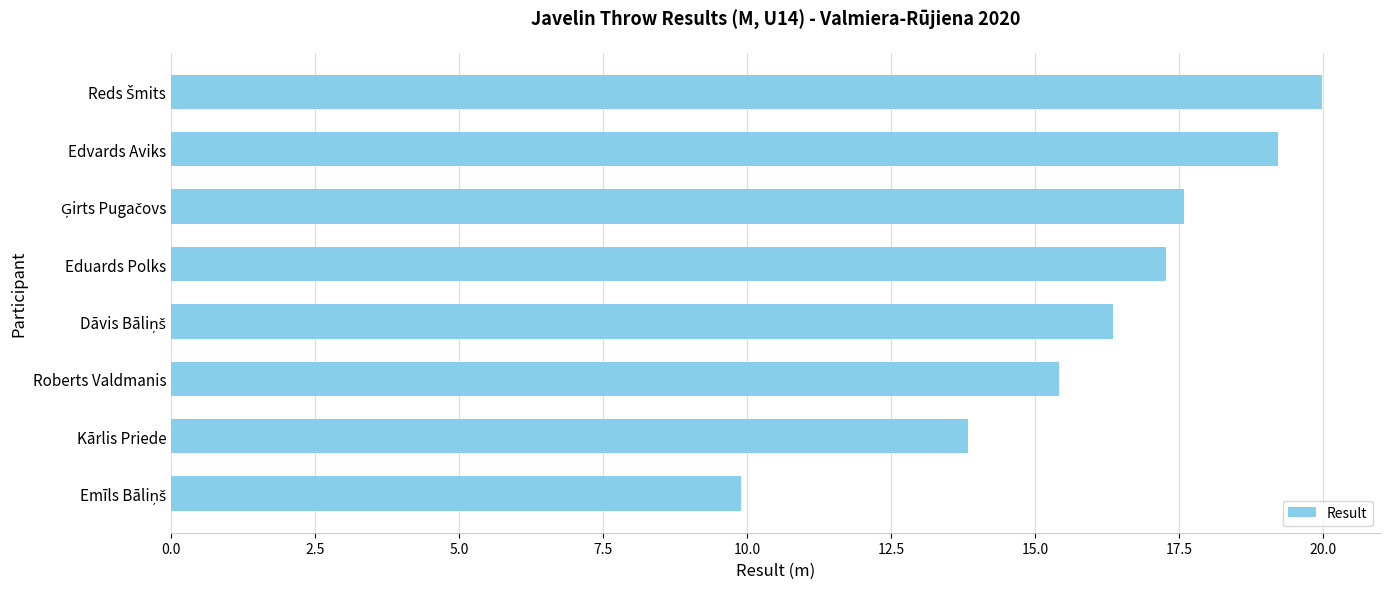

Are the bars grouped side by side (vs. stacked)?

No